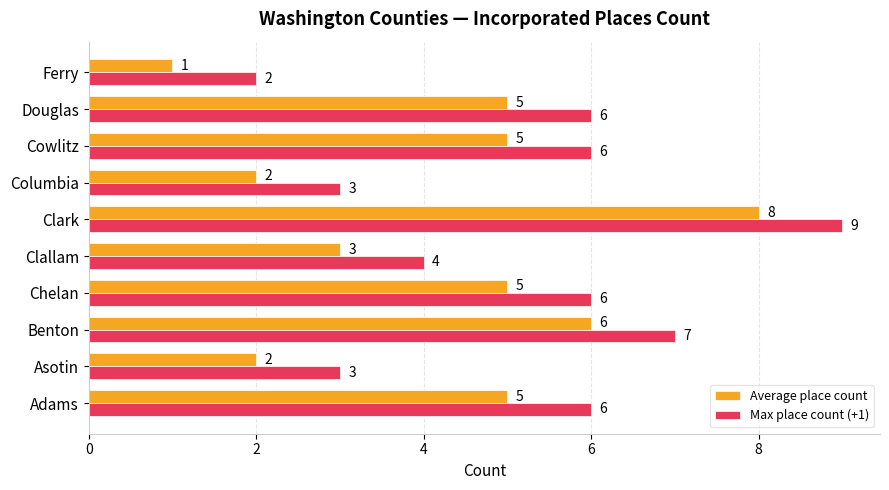

At which category is the sum across all series the highest?

Clark